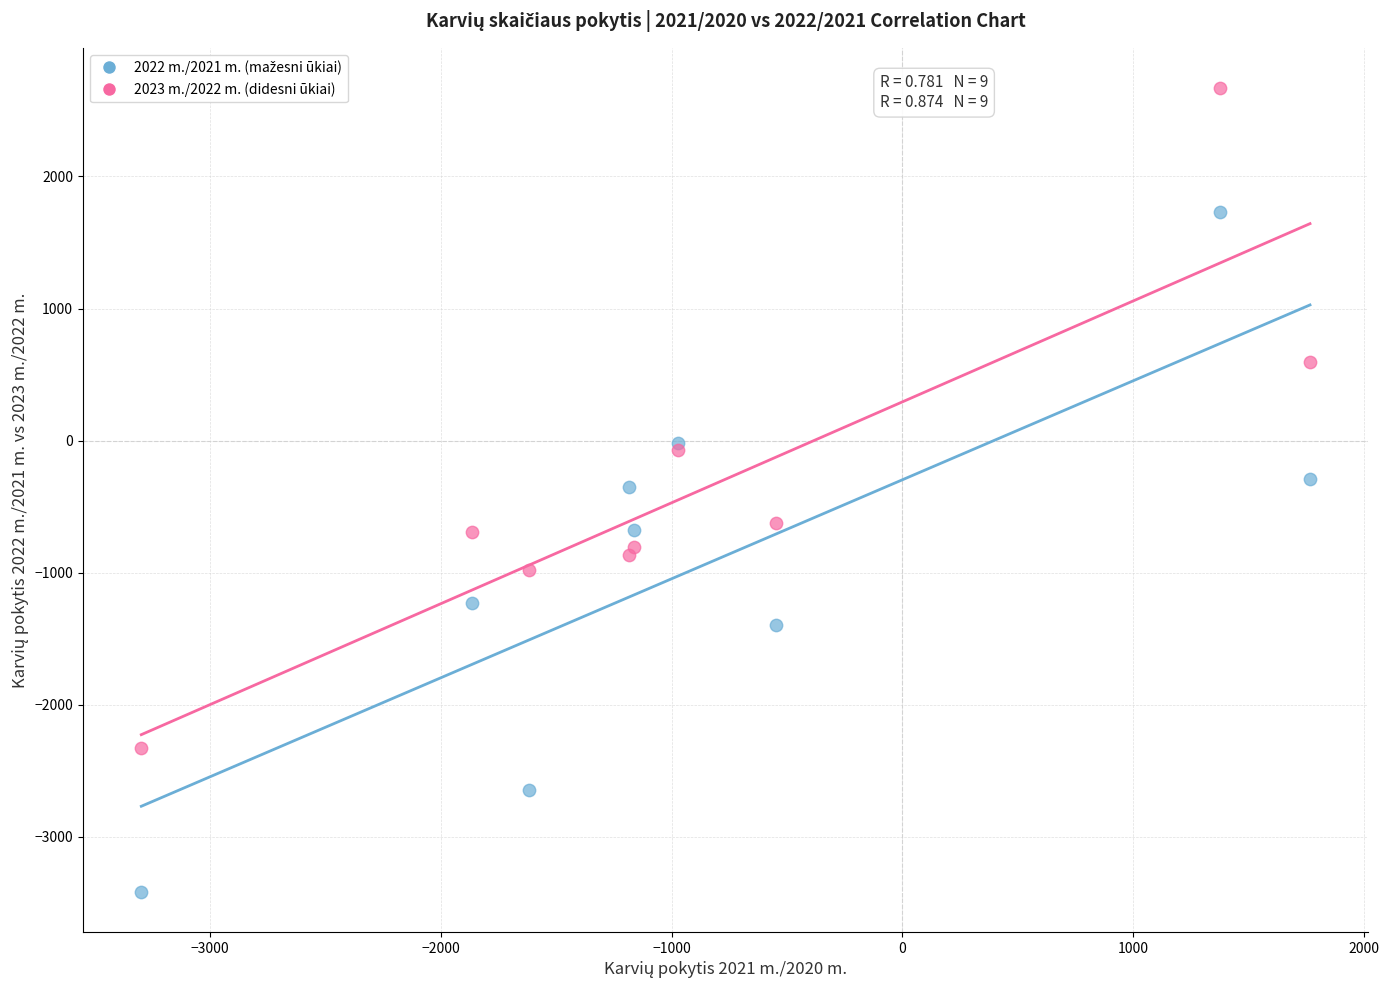

What is the X range (max minus min) for the scatter plot?

5065